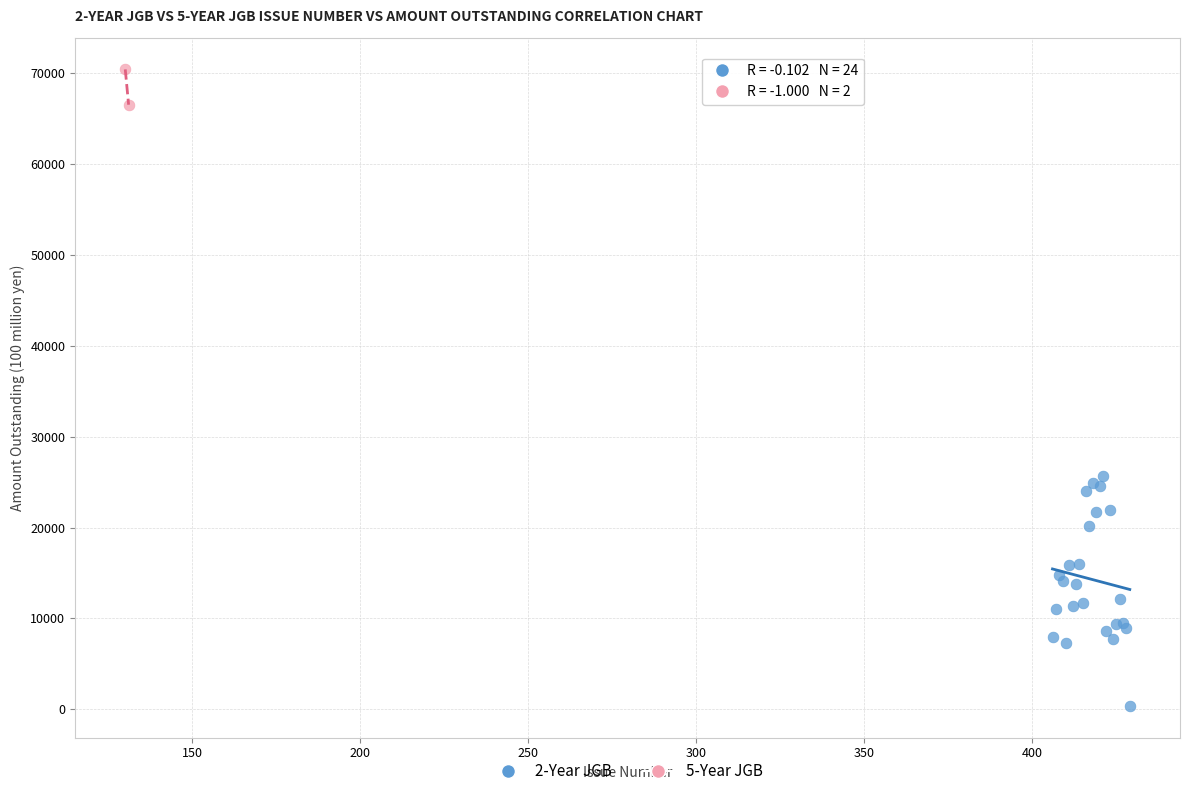

What are all the series names shown in the legend?

2-Year JGB, 5-Year JGB